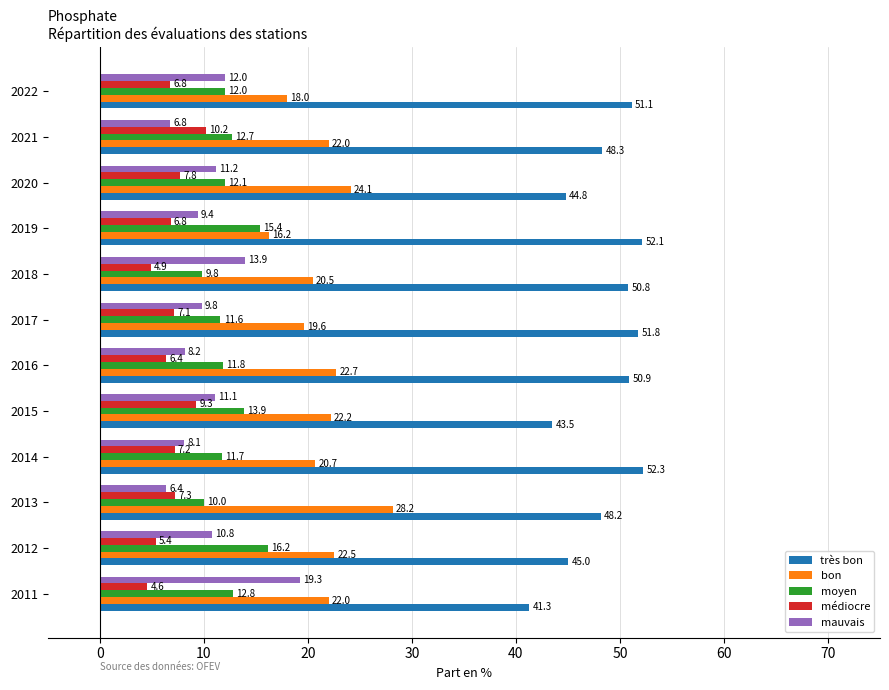

True or false: médiocre has a value of 4.9 at 2018.

True